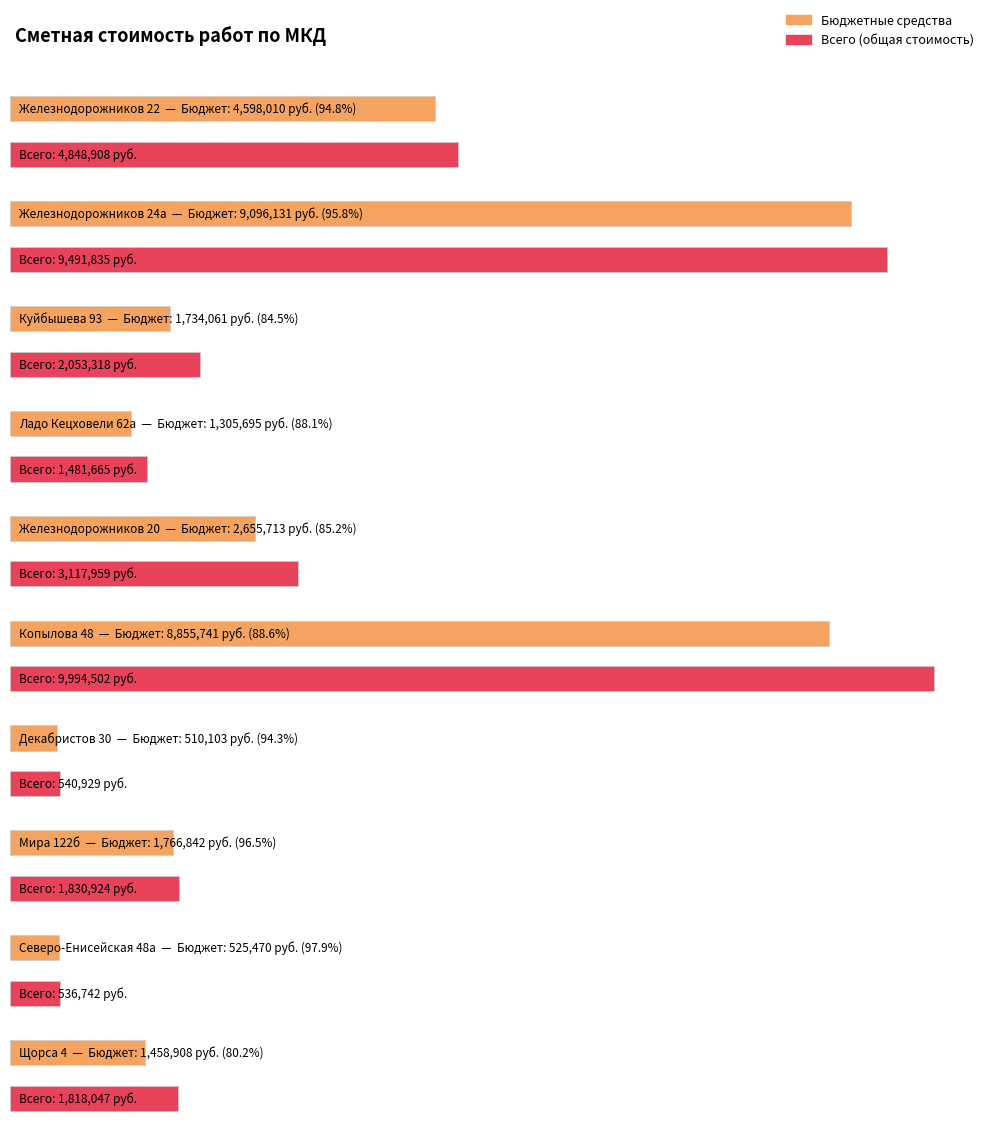

Are the bars grouped side by side (vs. stacked)?

Yes